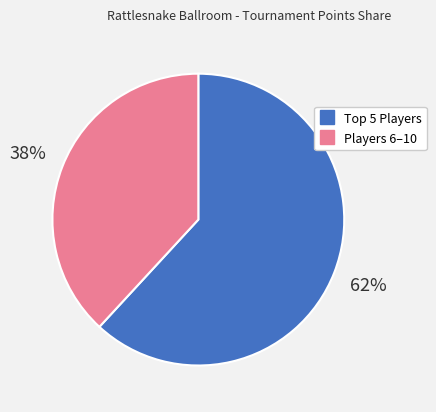

Does any single category account for the majority?

Yes